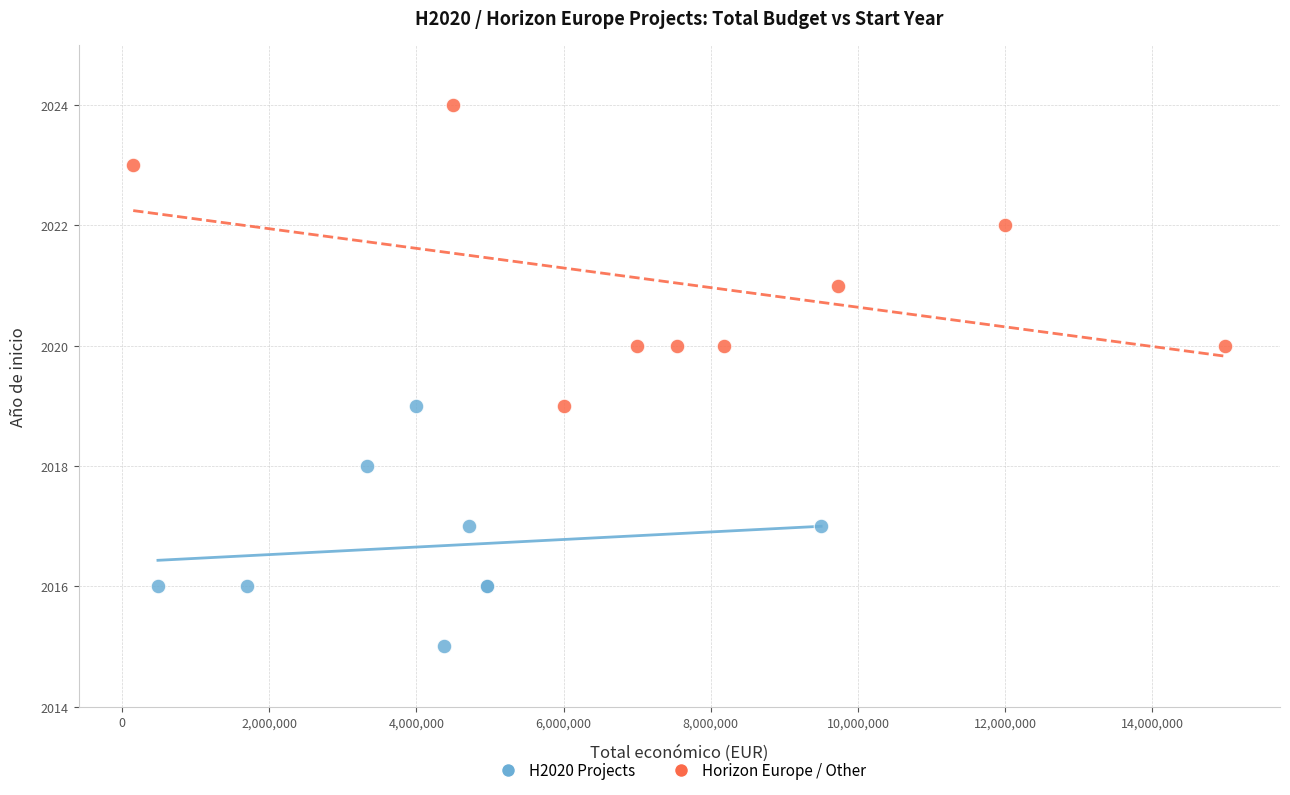

Which series contains the highest Y value?

Horizon Europe / Other